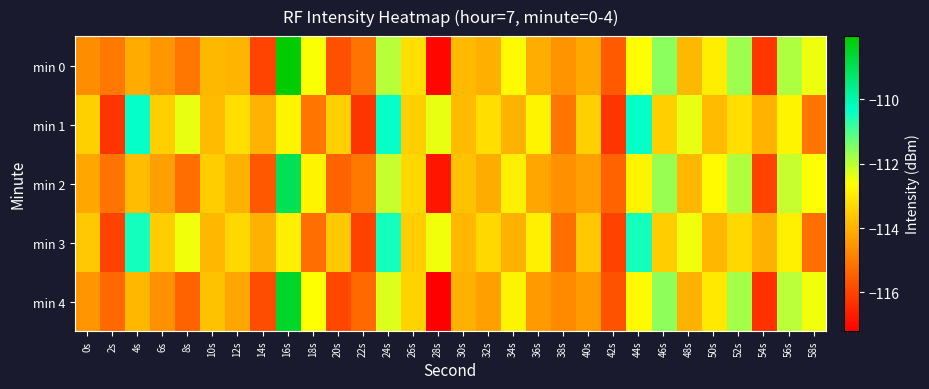

Reading right to left, what are all the values shown in this chart?

min 0: 58s=-112.5	56s=-111.9	54s=-116.2	52s=-111.7	50s=-112.9	48s=-113.9	46s=-111.6	44s=-112.7	42s=-115.6	40s=-114.2	38s=-114.5	36s=-114.0	34s=-112.7	32s=-114.0	30s=-113.8	28s=-117.0	26s=-113.2	24s=-112.0	22s=-115.1	20s=-115.7	18s=-112.6	16s=-108.0	14s=-116.0	12s=-113.9	10s=-113.9	8s=-115.1	6s=-114.5	4s=-114.1	2s=-115.0	0s=-114.7
min 1: 58s=-115.1	56s=-112.8	54s=-114.0	52s=-113.2	50s=-113.8	48s=-112.4	46s=-113.5	44s=-110.4	42s=-116.2	40s=-113.5	38s=-115.1	36s=-112.8	34s=-114.0	32s=-113.2	30s=-113.8	28s=-112.4	26s=-113.5	24s=-110.4	22s=-116.2	20s=-113.5	18s=-115.1	16s=-112.8	14s=-114.0	12s=-113.2	10s=-113.8	8s=-112.4	6s=-113.5	4s=-110.4	2s=-116.2	0s=-113.5
min 2: 58s=-112.6	56s=-112.1	54s=-116.0	52s=-111.9	50s=-112.7	48s=-113.9	46s=-111.7	44s=-112.8	42s=-115.4	40s=-114.3	38s=-114.6	36s=-114.2	34s=-112.9	32s=-114.1	30s=-113.7	28s=-116.8	26s=-113.3	24s=-112.1	22s=-115.0	20s=-115.4	18s=-112.8	16s=-109.0	14s=-115.6	12s=-114.0	10s=-113.5	8s=-115.2	6s=-114.3	4s=-113.8	2s=-115.1	0s=-114.2
min 3: 58s=-115.2	56s=-112.9	54s=-114.0	52s=-113.3	50s=-113.9	48s=-112.5	46s=-113.5	44s=-110.5	42s=-116.0	40s=-113.6	38s=-115.2	36s=-112.9	34s=-114.0	32s=-113.3	30s=-113.9	28s=-112.5	26s=-113.5	24s=-110.5	22s=-116.0	20s=-113.6	18s=-115.2	16s=-112.9	14s=-114.0	12s=-113.3	10s=-113.9	8s=-112.5	6s=-113.5	4s=-110.5	2s=-116.0	0s=-113.6
min 4: 58s=-112.5	56s=-112.0	54s=-116.3	52s=-111.8	50s=-113.0	48s=-114.0	46s=-111.6	44s=-112.7	42s=-115.7	40s=-114.4	38s=-114.7	36s=-114.4	34s=-112.8	32s=-114.3	30s=-114.0	28s=-117.2	26s=-113.4	24s=-112.3	22s=-115.3	20s=-115.9	18s=-112.6	16s=-108.5	14s=-115.8	12s=-114.2	10s=-113.7	8s=-115.4	6s=-114.6	4s=-113.9	2s=-115.3	0s=-114.5